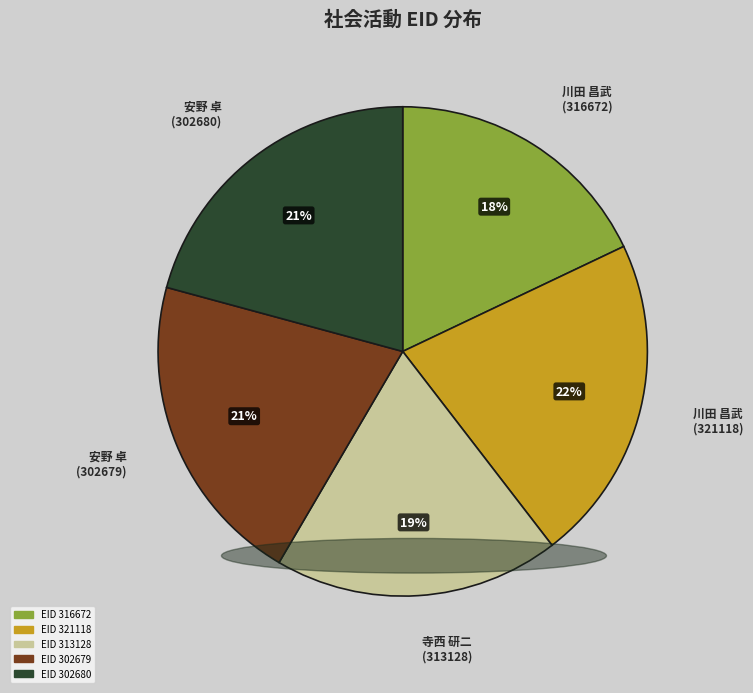

Does any single category account for the majority?

No